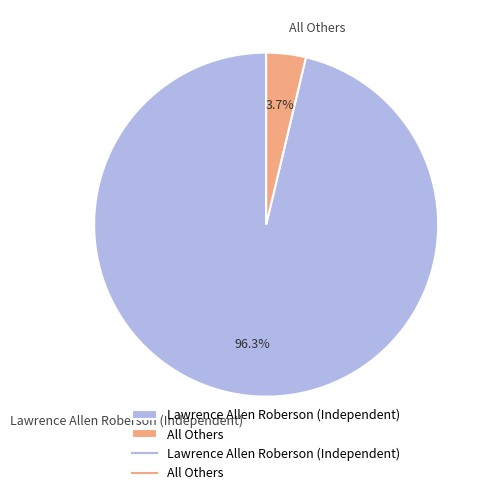

To the nearest percent, what is the difference between the Lawrence Allen Roberson (Independent) and All Others slice percentages?

93%